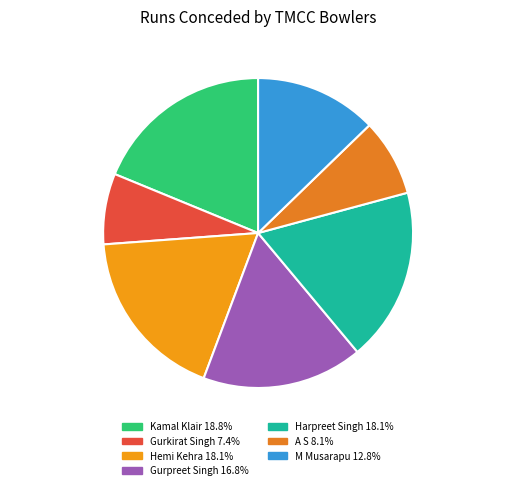

Which slice is the smallest?

Gurkirat Singh